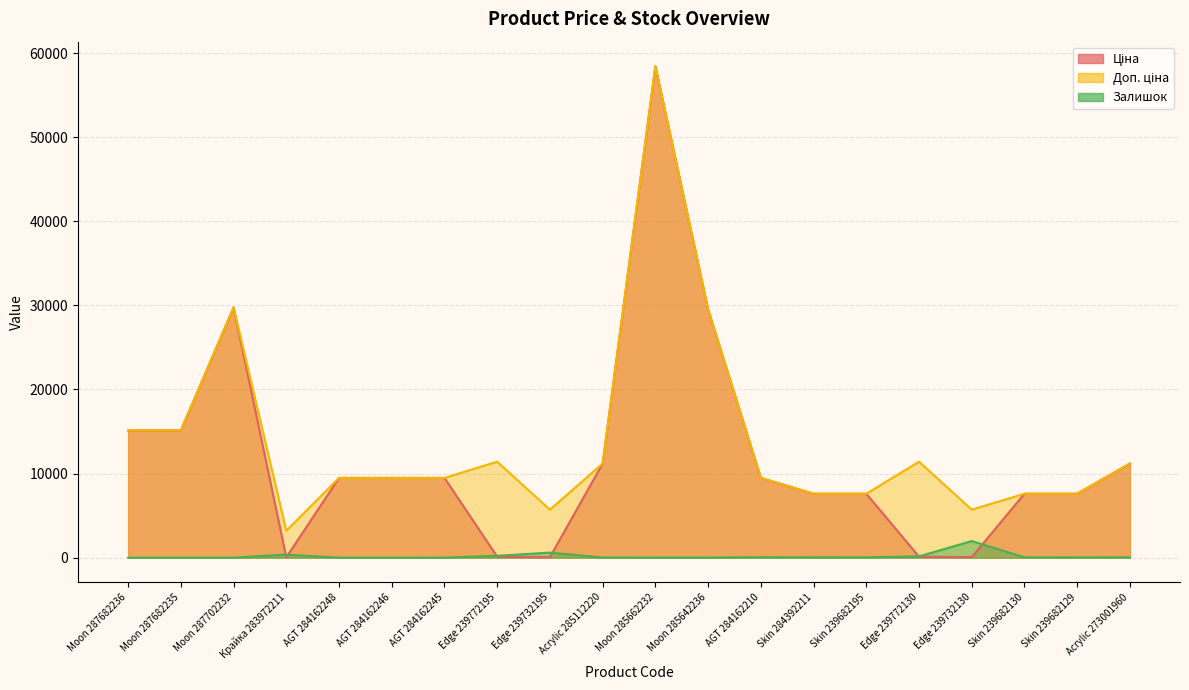

True or false: Доп. ціна and Ціна intersect in this chart.

False